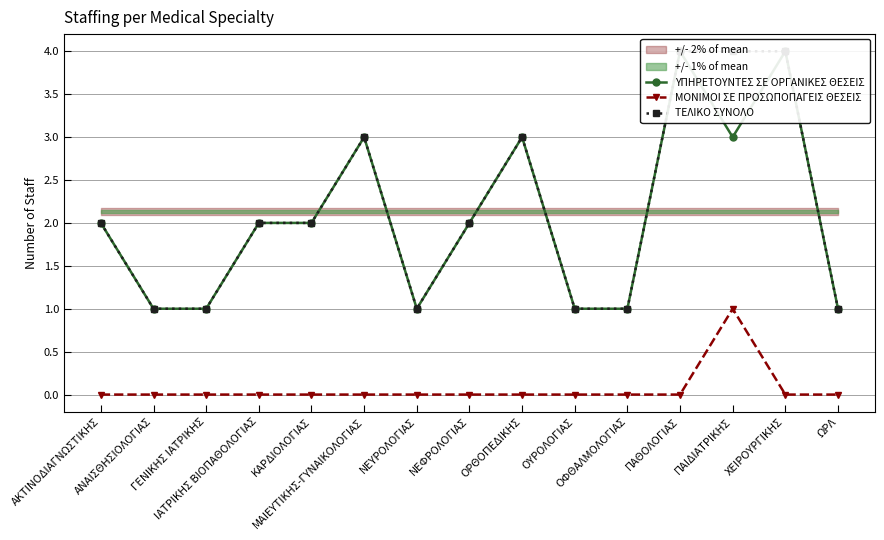

What position from the left is ΜΑΙΕΥΤΙΚΗΣ-ΓΥΝΑΙΚΟΛΟΓΙΑΣ?

6